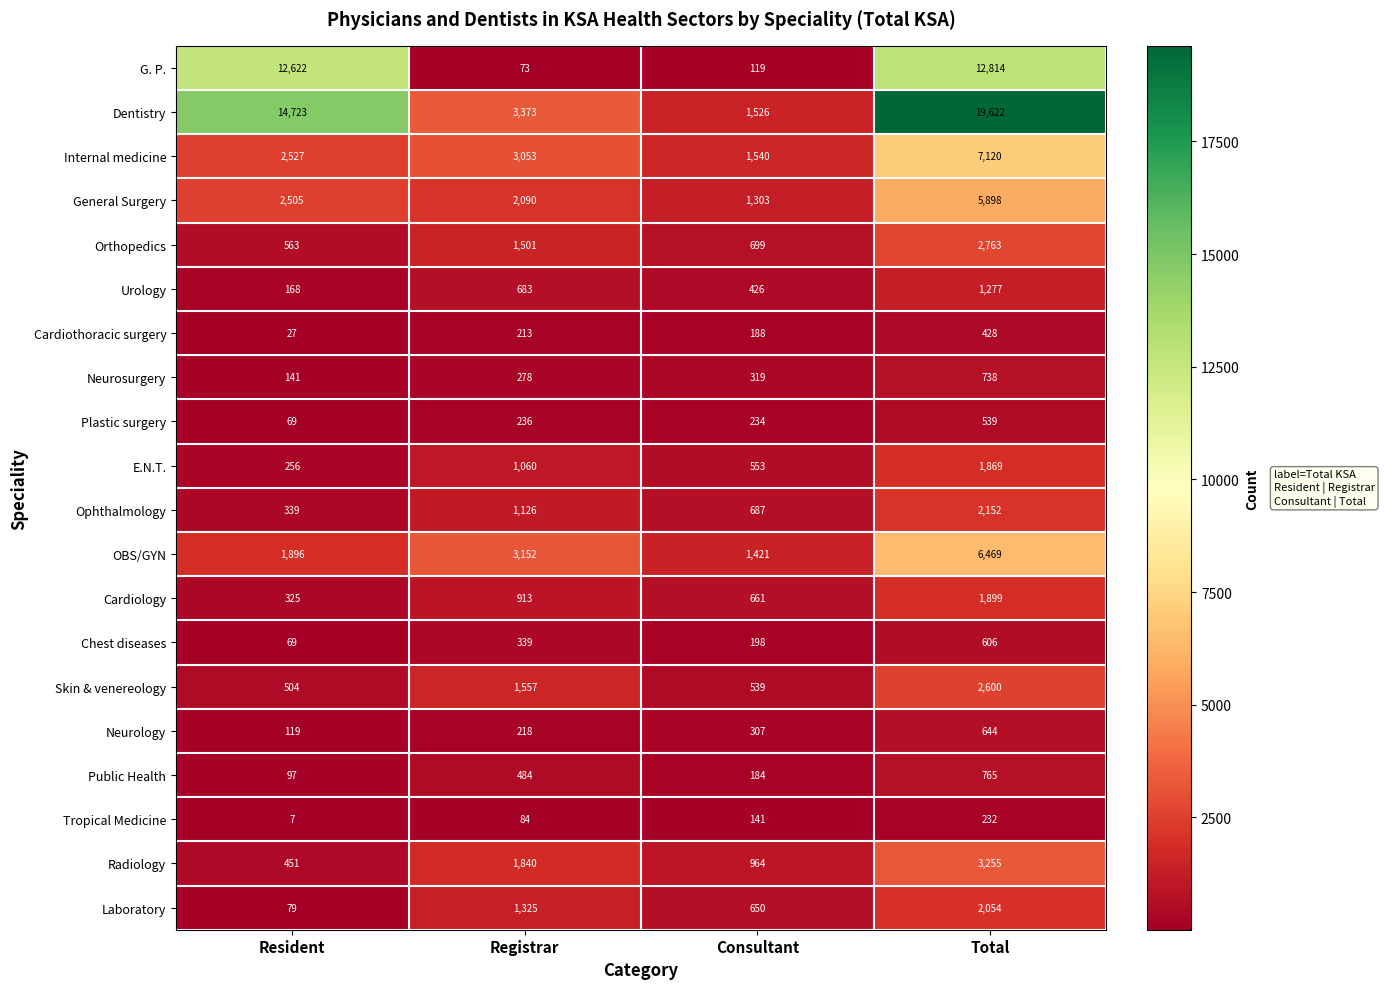

Read the E.N.T. value at Resident.

256